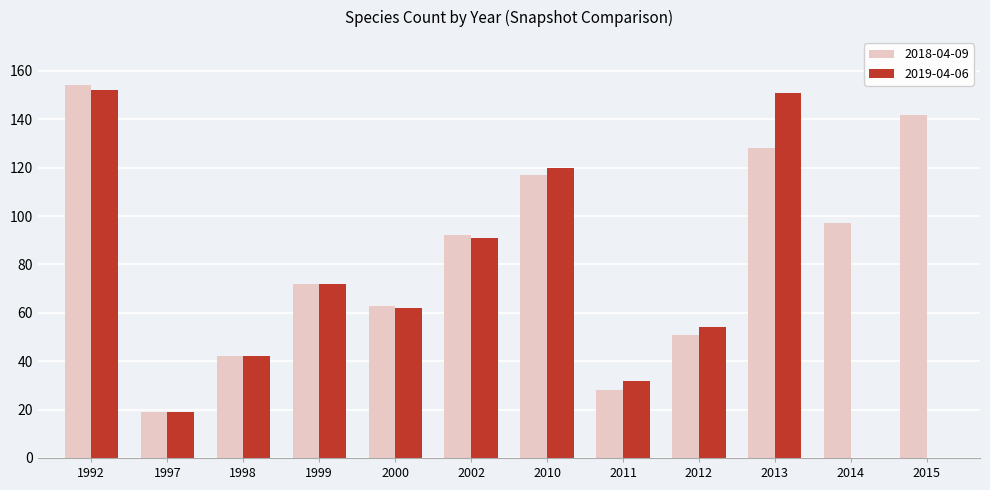

Read the 2019-04-06 value at 2000.

62